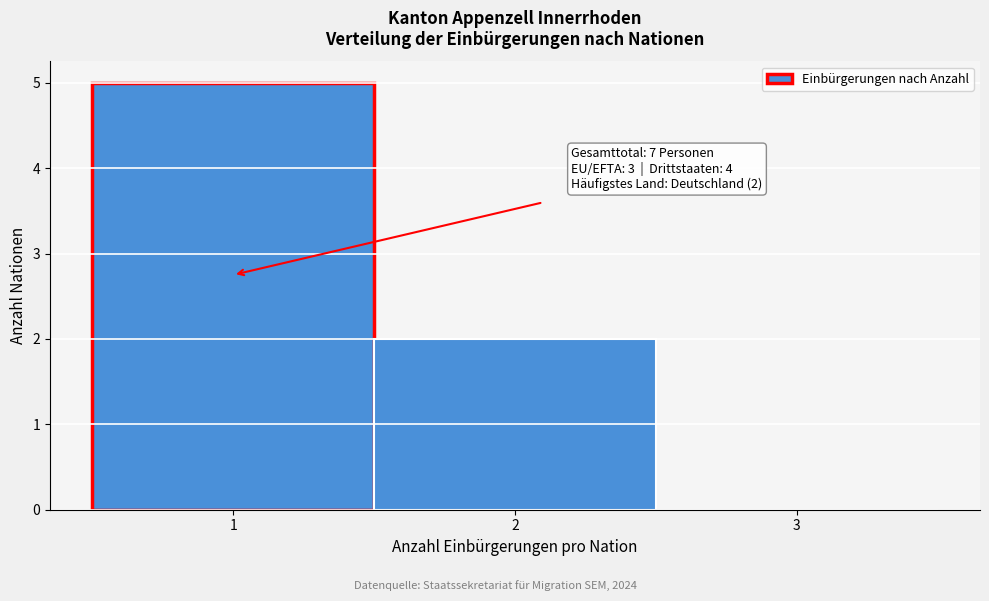

Which range on the x-axis has the tallest bar?

0.5 to 1.5